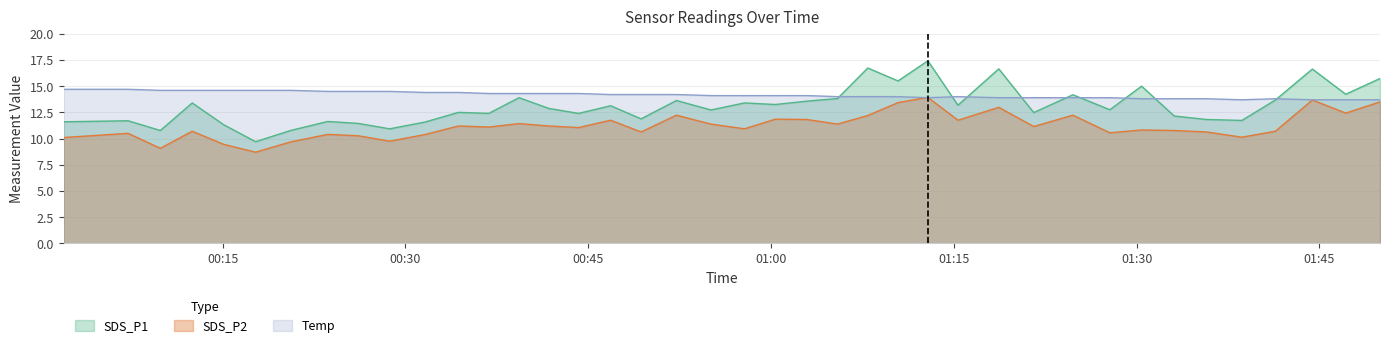

Reading left to right, what are all the values shown in this chart?

SDS_P1: 11.6	11.7	10.8	13.4	11.3	9.7	10.8	11.6	11.4	10.9	11.6	12.5	12.4	13.9	12.9	12.4	13.1	11.9	13.6	12.7	13.4	13.2	13.6	13.8	16.7	15.5	17.4	13.2	16.6	12.5	14.2	12.8	15.0	12.2	11.8	11.7	13.7	16.6	14.2	15.7
SDS_P2: 10.1	10.5	9.1	10.7	9.4	8.7	9.7	10.4	10.3	9.8	10.4	11.2	11.1	11.4	11.2	11.1	11.8	10.6	12.2	11.4	10.9	11.8	11.8	11.4	12.2	13.4	13.9	11.8	13.0	11.2	12.2	10.6	10.8	10.8	10.6	10.1	10.7	13.7	12.4	13.5
Temp: 14.7	14.7	14.6	14.6	14.6	14.6	14.6	14.5	14.5	14.5	14.4	14.4	14.3	14.3	14.3	14.3	14.2	14.2	14.2	14.1	14.1	14.1	14.1	14.0	14.0	14.0	13.9	14.0	13.9	13.9	13.9	13.9	13.8	13.8	13.8	13.7	13.8	13.7	13.7	13.7